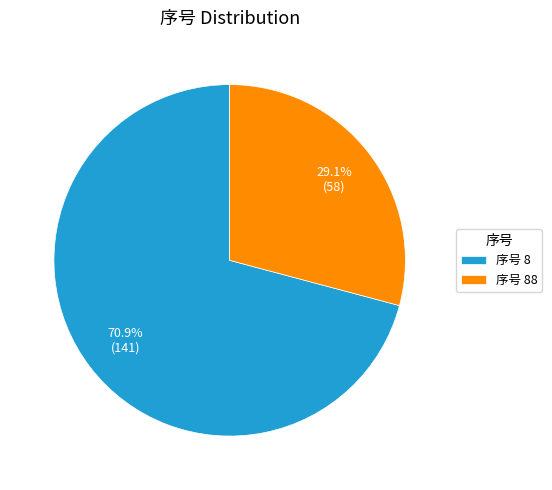

How much of the chart is everything except 序号 88?

70.9%